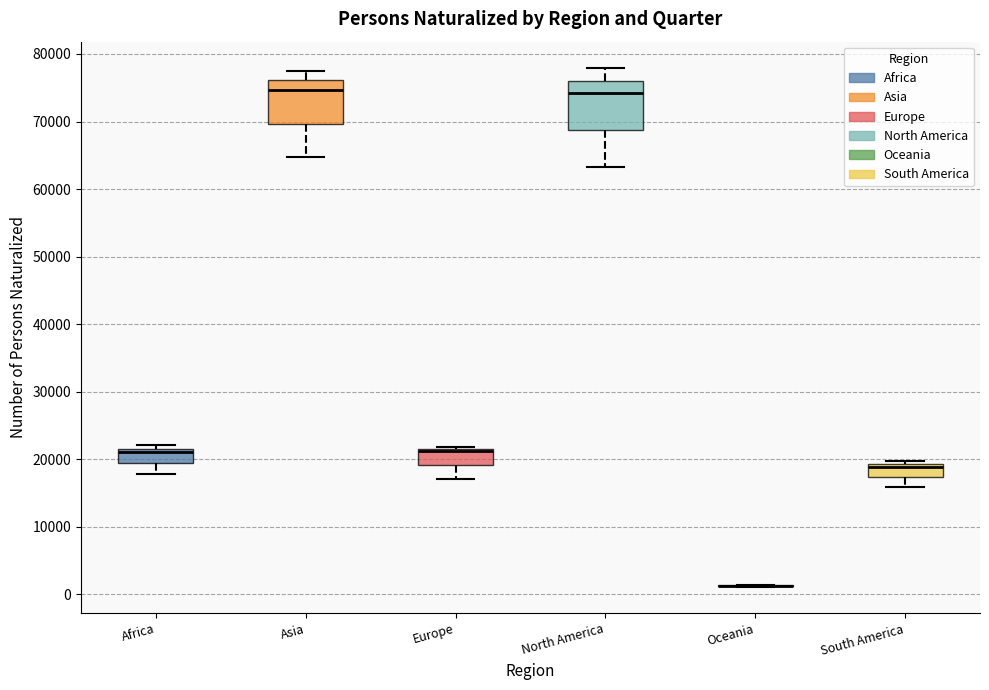

Reading left to right, transcribe this box plot: for each box, give where its median line is, the range the box spans, and where its two whiskers end, as read against the y-axis. The values are not printed on the chart, so give them approximately, as read against the axis.

Africa: median 21000, box 19000 to 22000, whiskers 18000 to 22000 (just above the box's upper edge)
Asia: median 75000, box 70000 to 76000, whiskers 65000 to 78000
Europe: median 21000 (drawn on the box's upper edge), box 19000 to 22000, whiskers 17000 to 22000 (just above the box's upper edge)
North America: median 74000, box 69000 to 76000, whiskers 63000 to 78000
Oceania: box collapsed to a line at 1000, whiskers 1000 to 1000
South America: median 19000 (just below the box's upper edge), box 17000 to 19000, whiskers 16000 to 20000